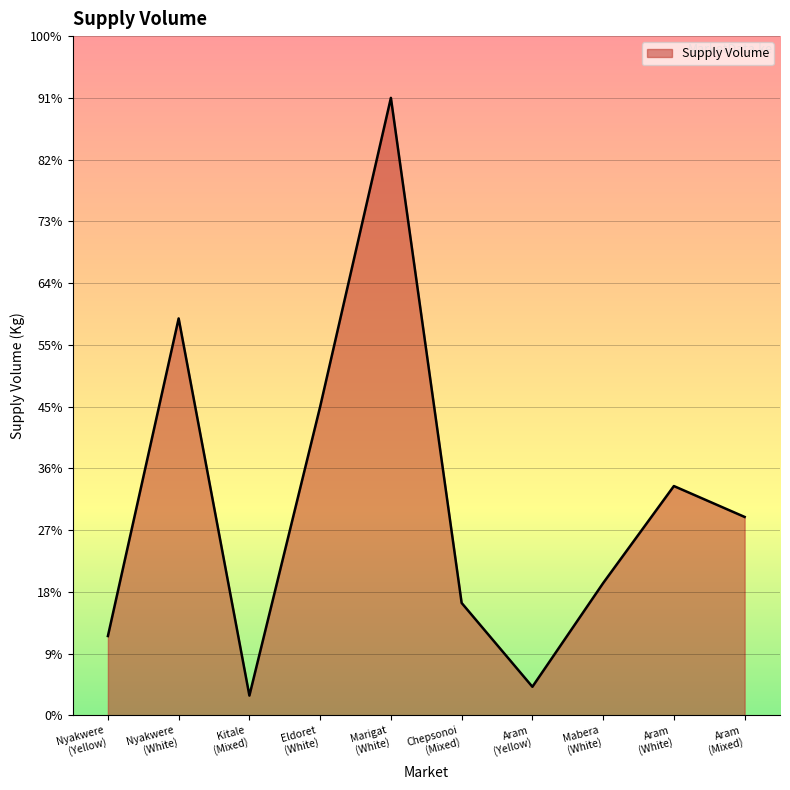

Which category has the highest value across all series?

Marigat
(White)